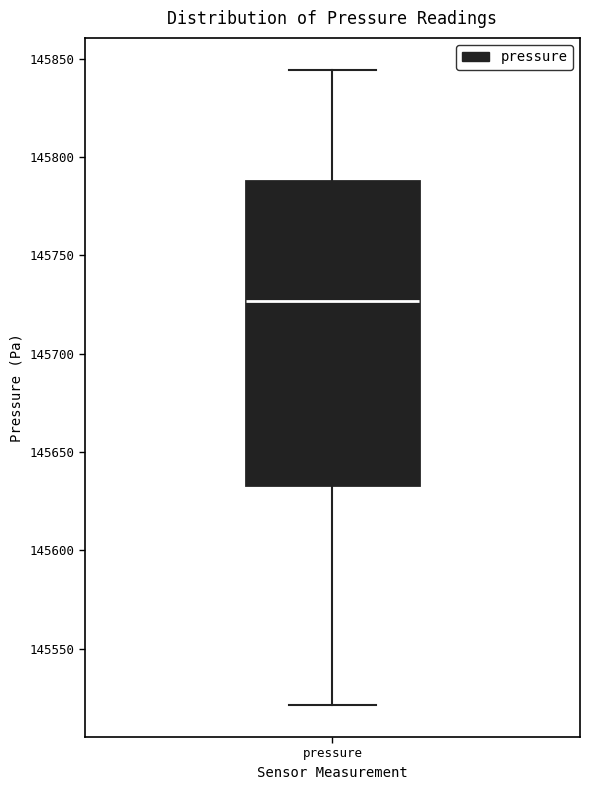

Where does the upper whisker of the box for pressure end on the y-axis? The values are not printed on the chart, so give them approximately, as read against the axis.

145845